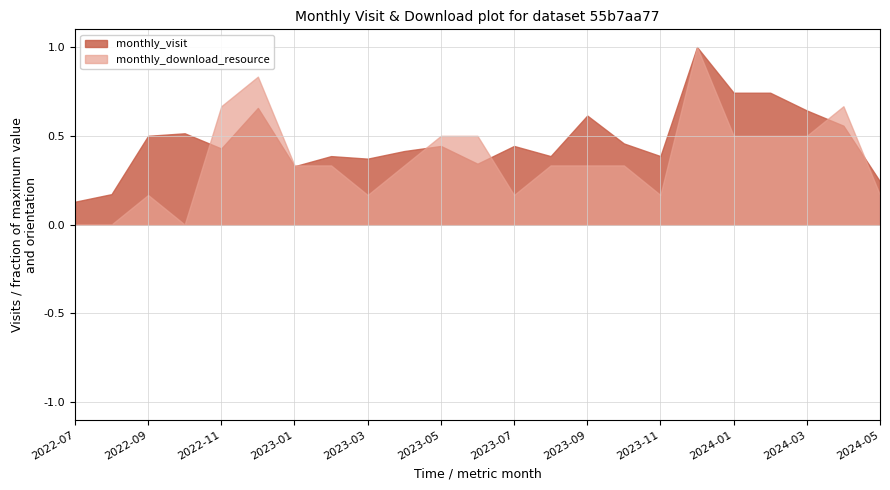

List the labels in order of monthly_download_resource value, largest first.

2023-12, 2022-12, 2022-11, 2024-04, 2023-05, 2023-06, 2024-01, 2024-02, 2024-03, 2023-01, 2023-02, 2023-04, 2023-08, 2023-09, 2023-10, 2022-09, 2023-03, 2023-07, 2023-11, 2024-05, 2022-07, 2022-08, 2022-10